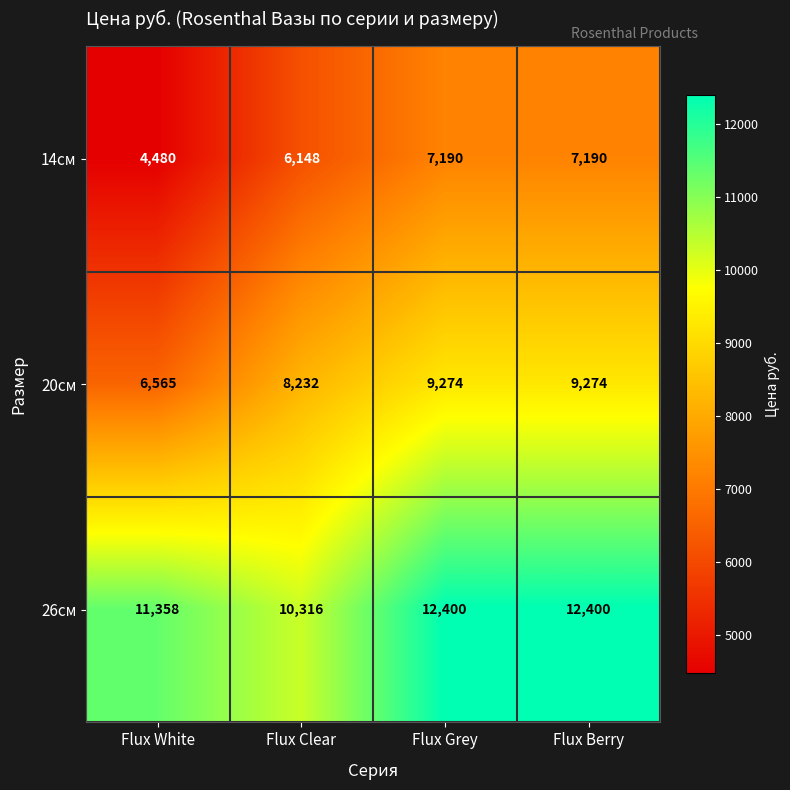

The value of 14см at Flux Grey is 7190. True or false?

True